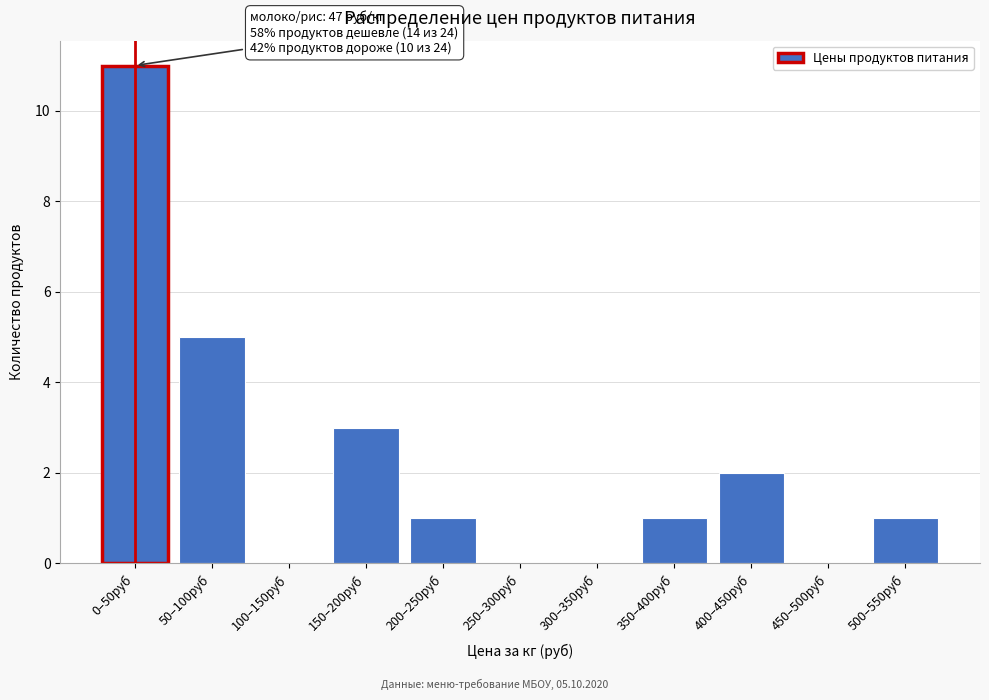

Reading left to right, extract all data points from this chart.

0–50руб=11	50–100руб=5	100–150руб=0	150–200руб=3	200–250руб=1	250–300руб=0	300–350руб=0	350–400руб=1	400–450руб=2	450–500руб=0	500–550руб=1